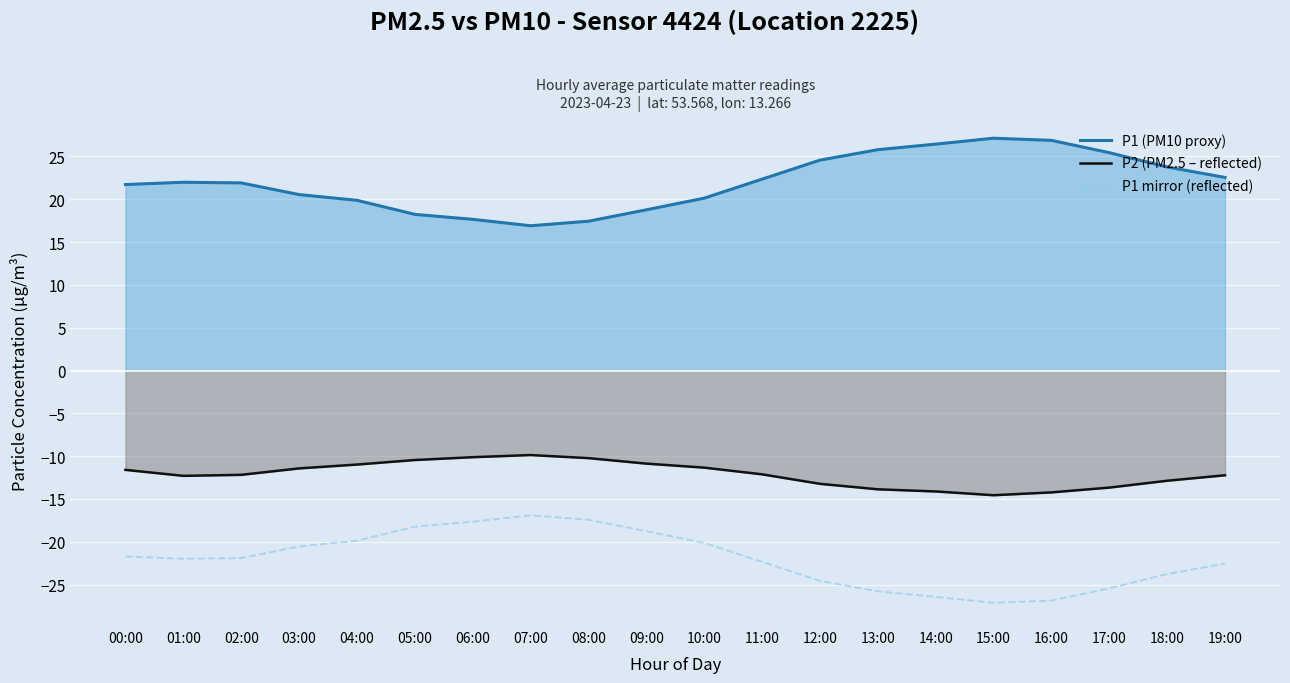

At which category is the sum across all series the highest?

07:00